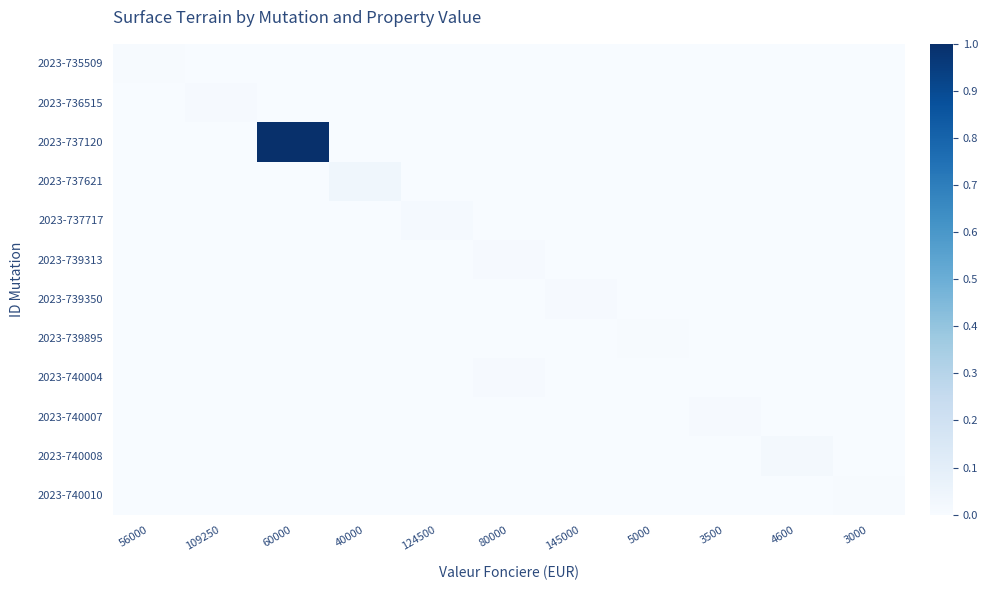

Which category has the highest value across all series?

60000